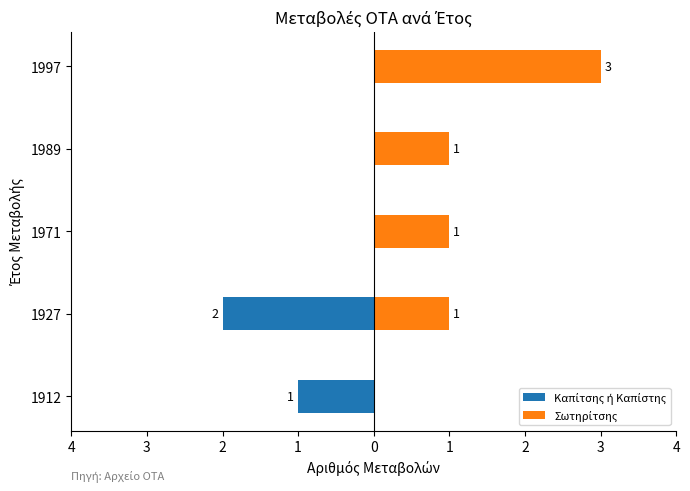

What is the value of the Σωτηρίτσης bar at the 2nd from the left?

1